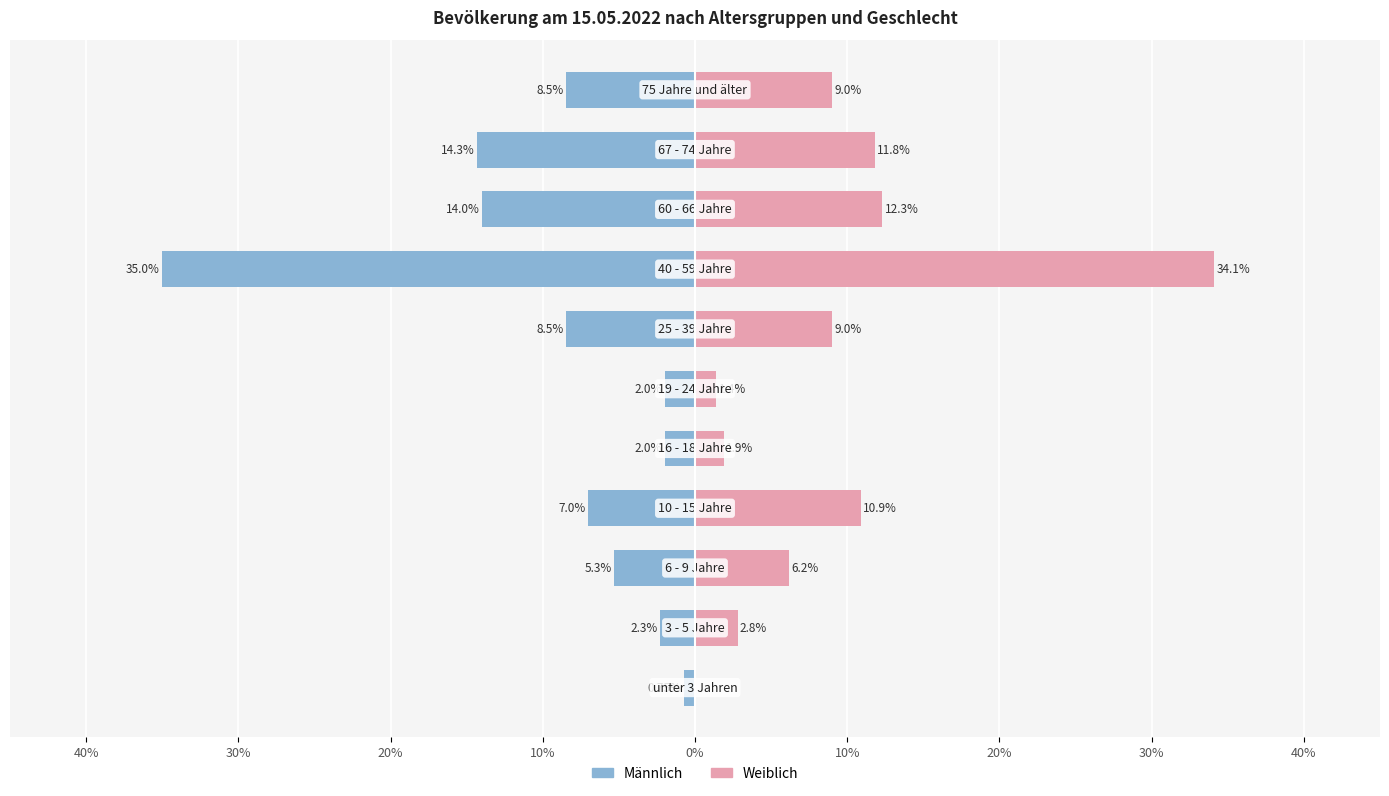

Is it true that Männlich equals -5.4 at 10?

False